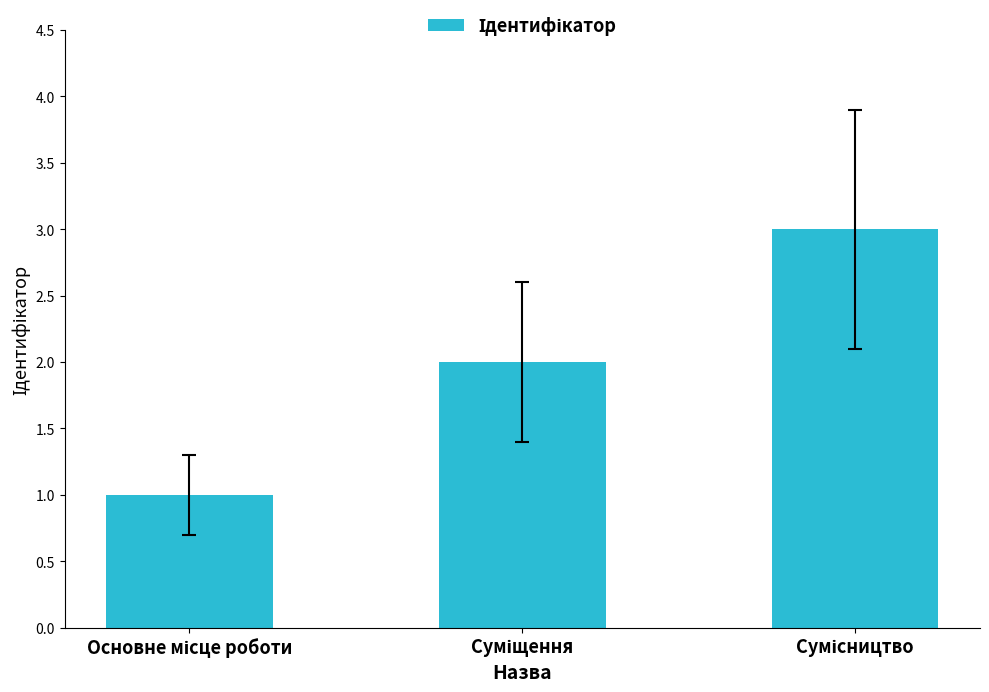

What is the maximum value shown in the chart?

3